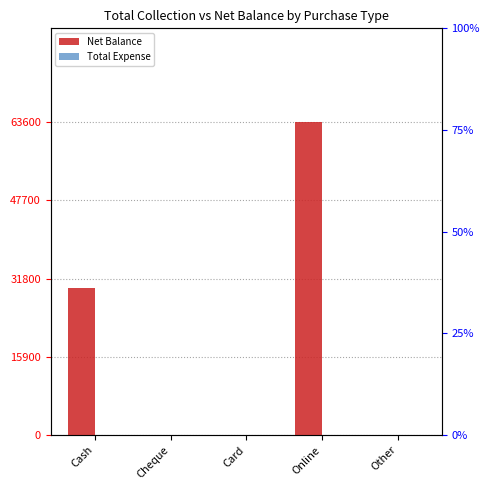

The Total Expense series shows 0 at Other. True or false?

True